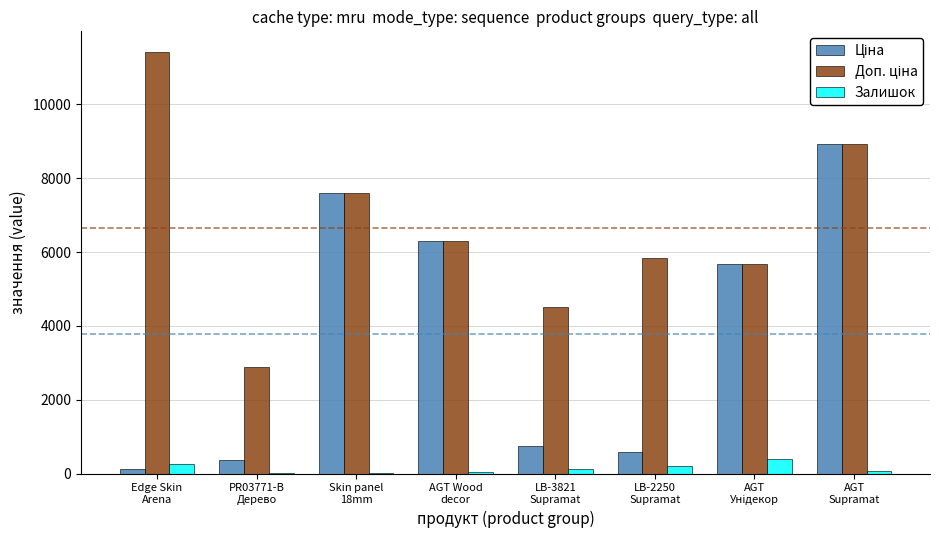

What is the average value of the Залишок series?

141.0